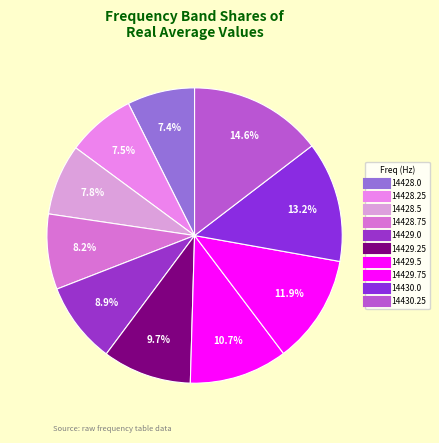

Combined, do 14428.5 and 14429.0 account for over 50%?

No